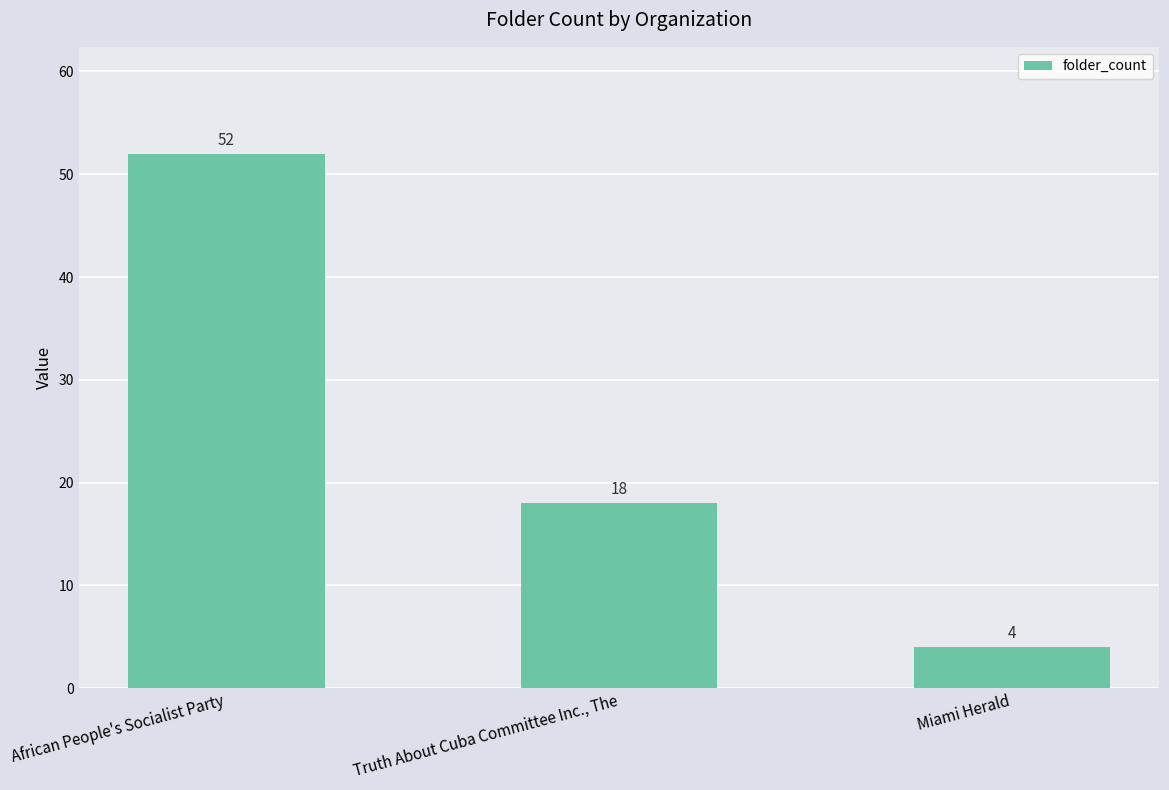

True or false: the data shows 18 at Truth About Cuba Committee Inc., The.

True